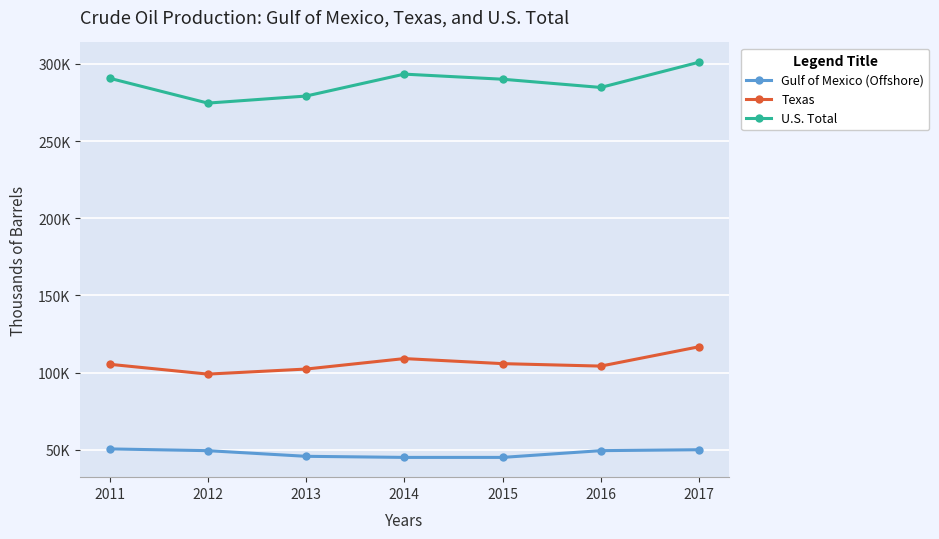

How many Texas values are between 102273 and 109058?

5